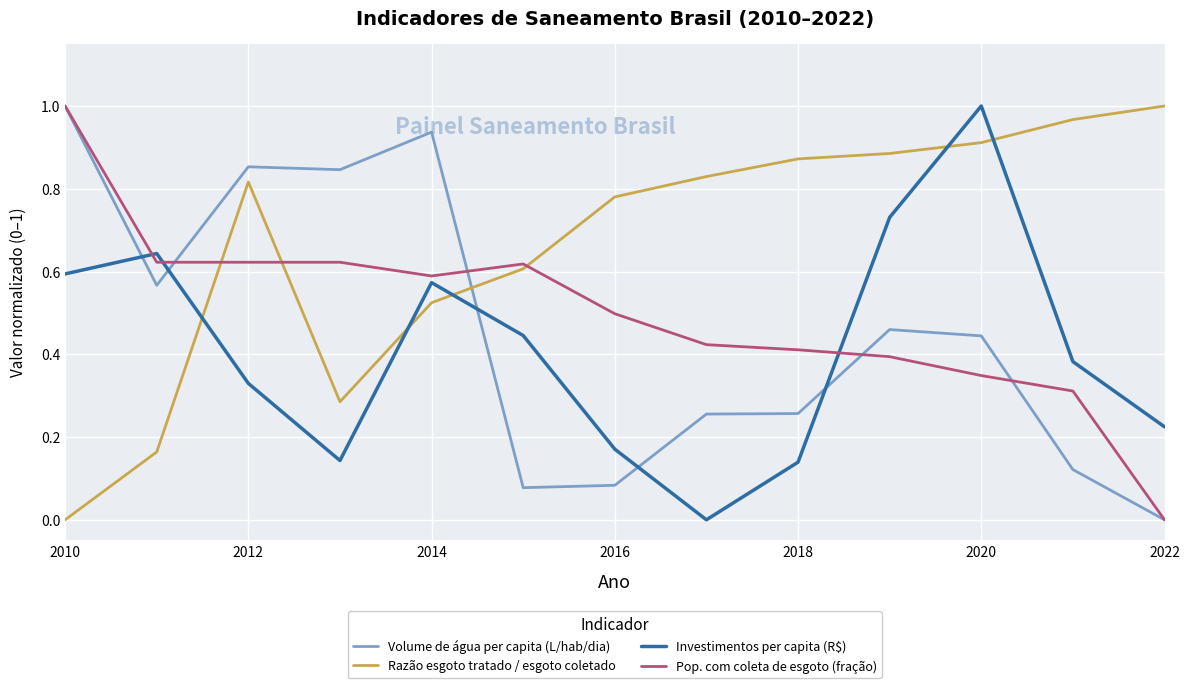

How many times do Pop. com coleta de esgoto (fração) and Razão esgoto tratado / esgoto coletado cross each other?

3